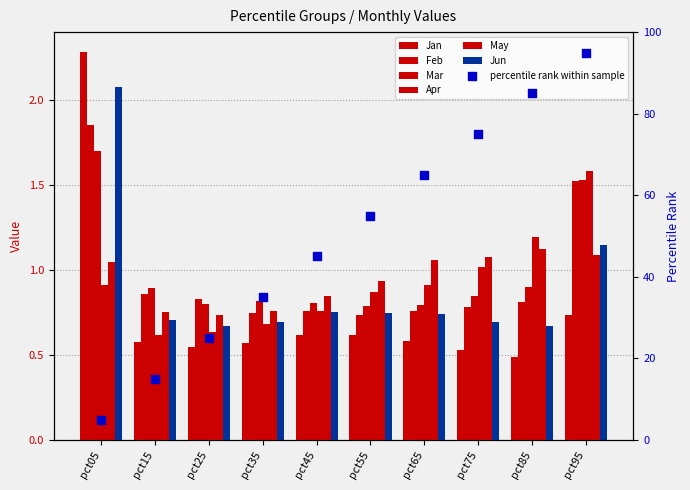

Is the value of Apr at pct55 greater than the value of Mar at pct05?

No